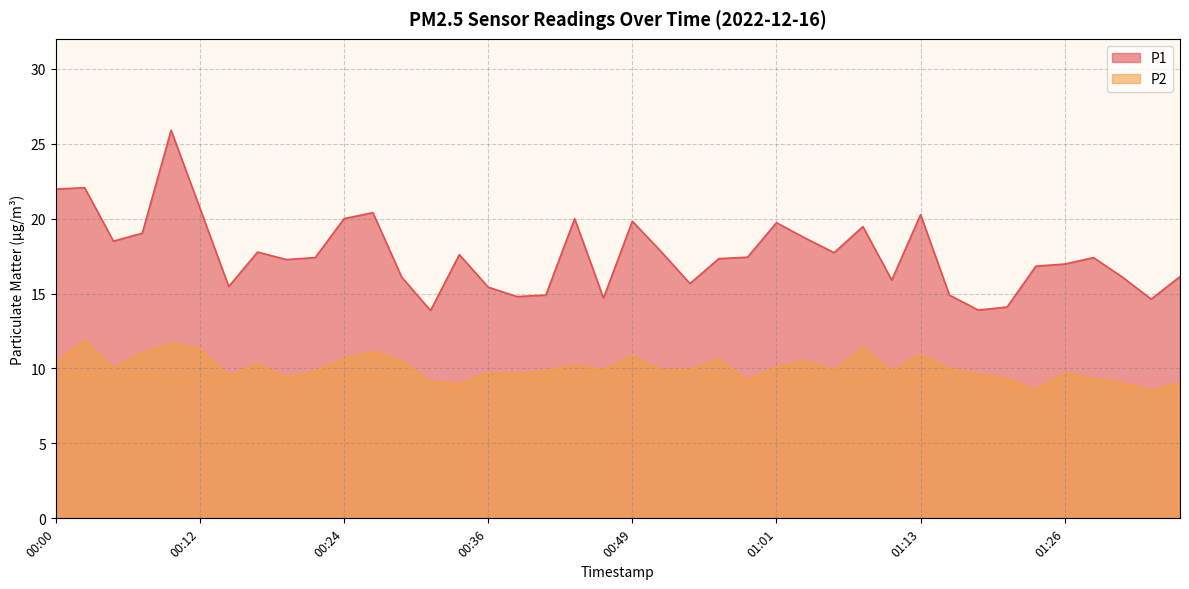

Where is P1 nearest to the value 19?

00:07